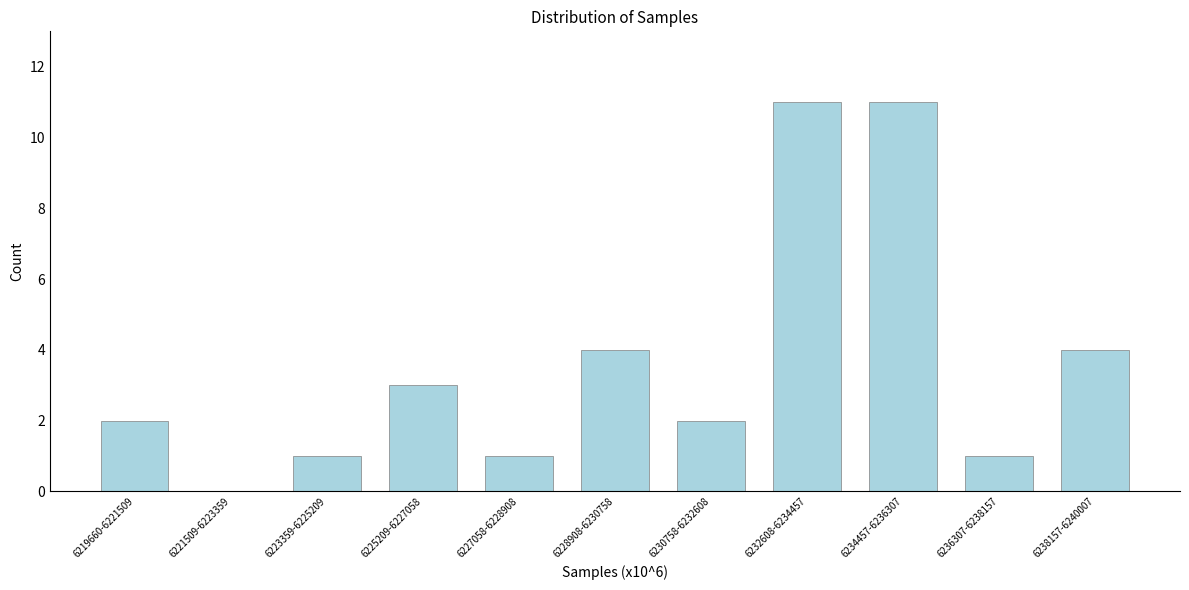

Reading left to right, list all the values displayed in this chart.

6219660-6221509=2	6221509-6223359=0	6223359-6225209=1	6225209-6227058=3	6227058-6228908=1	6228908-6230758=4	6230758-6232608=2	6232608-6234457=11	6234457-6236307=11	6236307-6238157=1	6238157-6240007=4